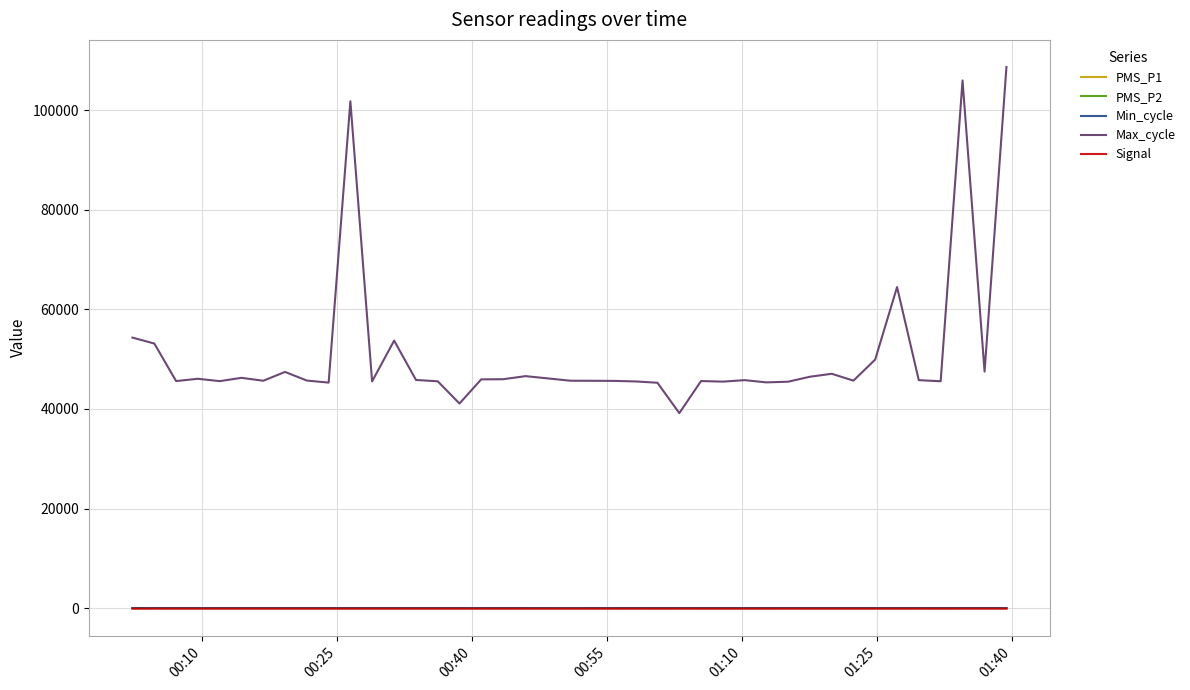

Which series has the largest range (max minus min)?

Max_cycle